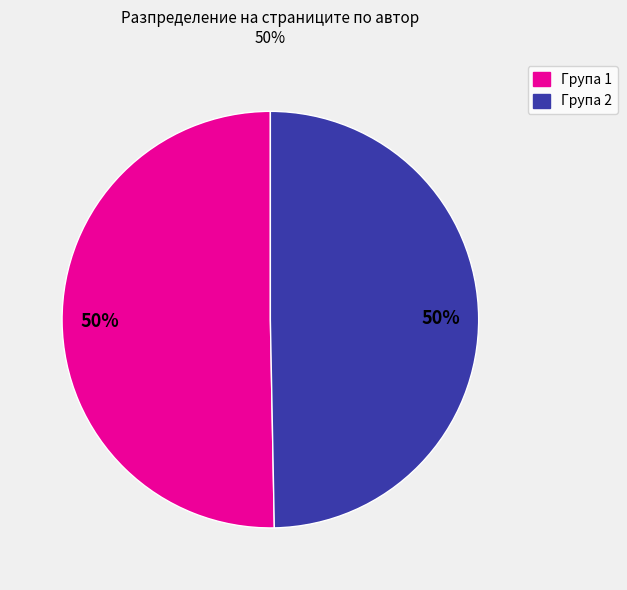

Is it true that Група 2 is 41% of the pie?

False